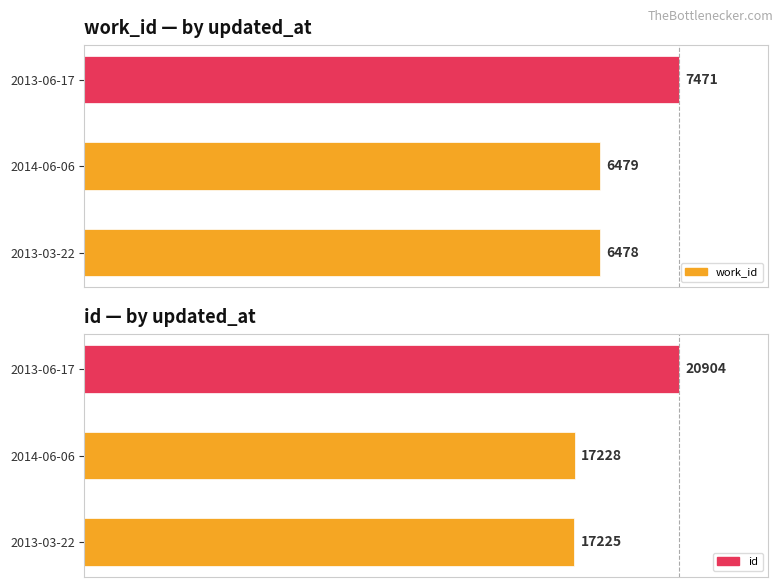

Which series has the largest total across all categories?

work_id